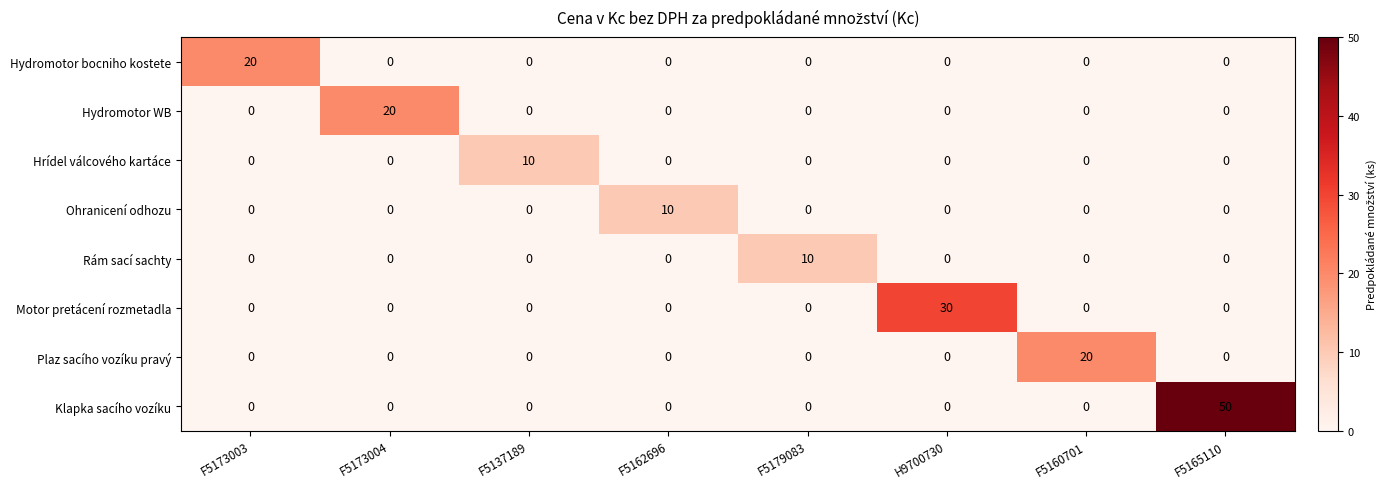

True or false: Hydromotor WB has a value of 13 at F5160701.

False